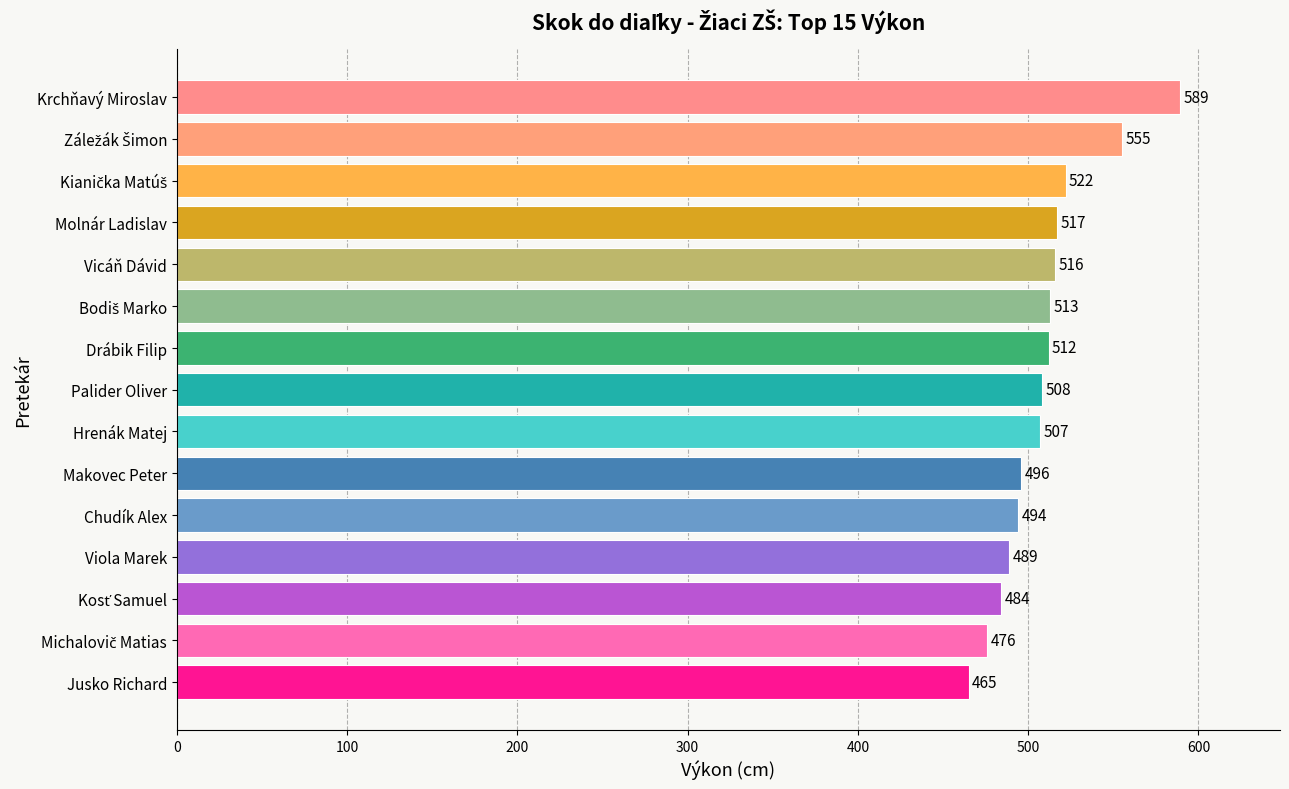

The value at Palider Oliver is 508. True or false?

True